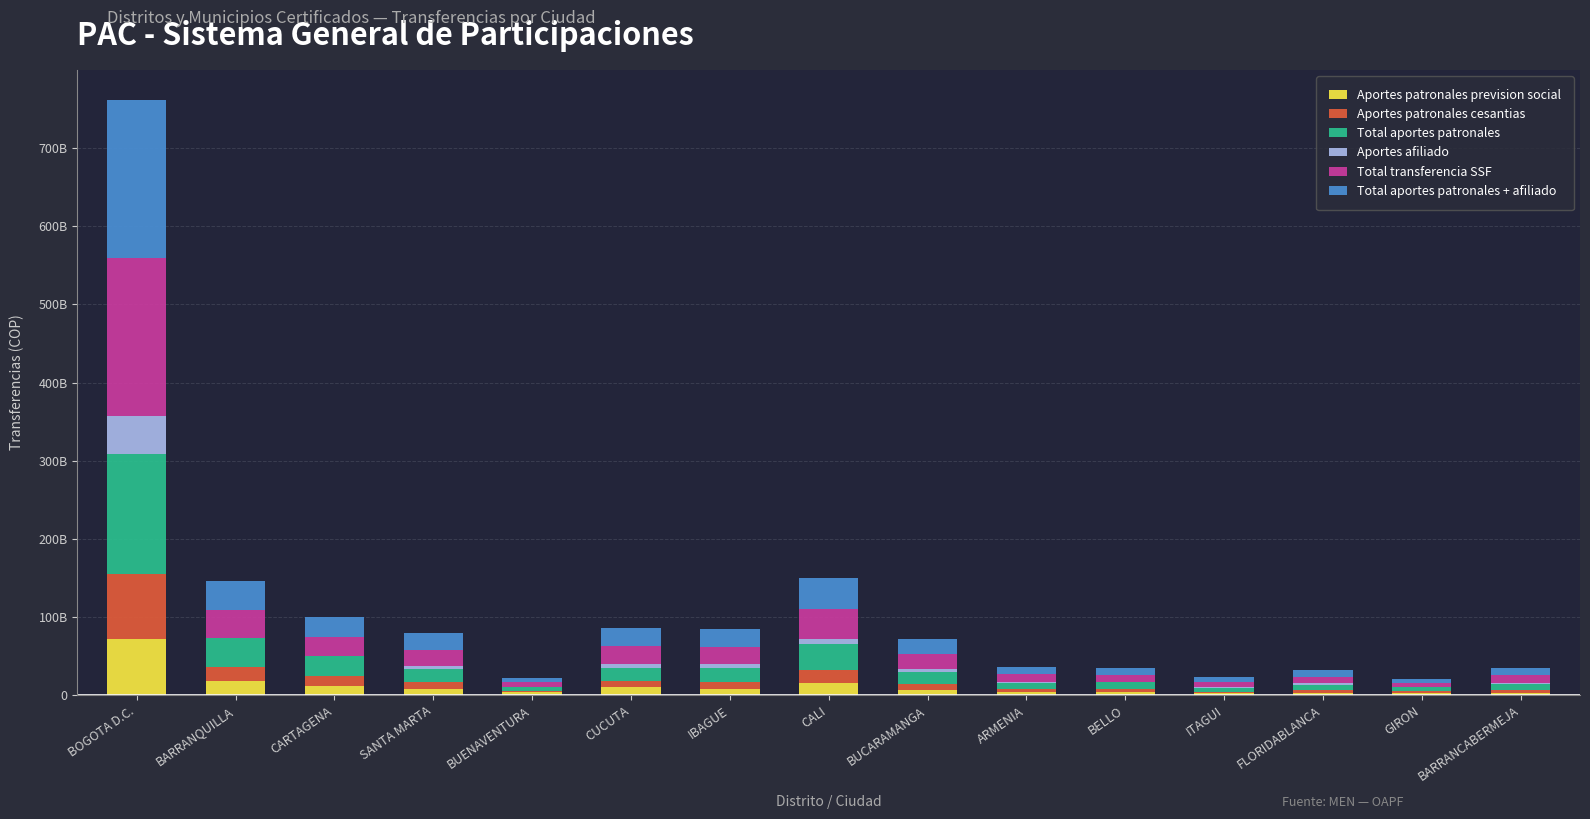

Rank the series at ITAGUI from highest to lowest value.

Total transferencia SSF, Total aportes patronales + afiliado, Total aportes patronales, Aportes patronales cesantias, Aportes patronales prevision social, Aportes afiliado